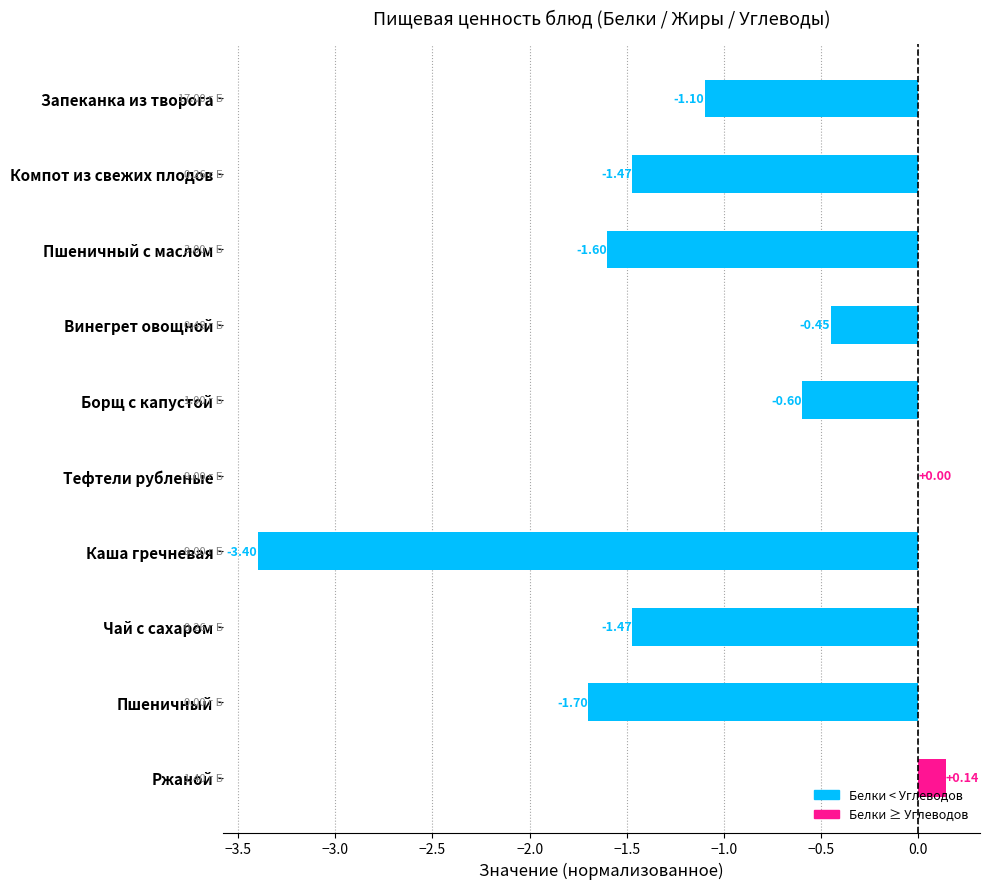

What is the sum of all values?

-11.7